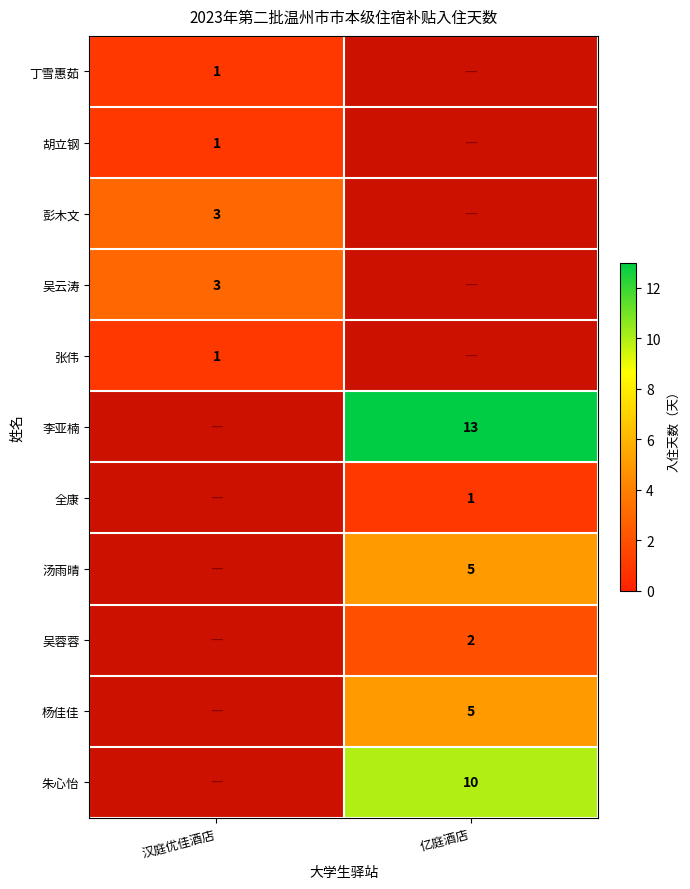

The value of 张伟 at 汉庭优佳酒店 is 1. True or false?

True